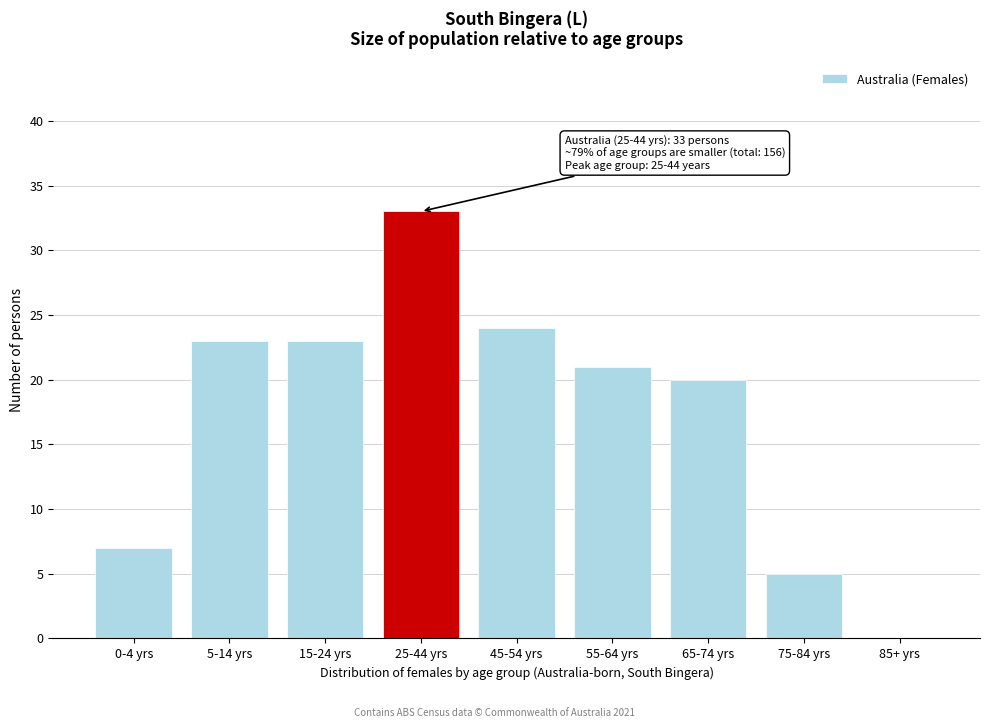

Reading right to left, what are all the values shown in this chart?

85+ yrs=0	75-84 yrs=5	65-74 yrs=20	55-64 yrs=21	45-54 yrs=24	25-44 yrs=33	15-24 yrs=23	5-14 yrs=23	0-4 yrs=7